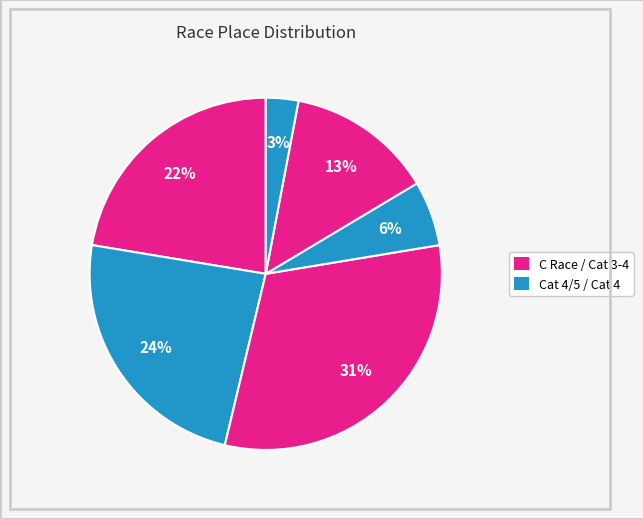

Count the number of slices in the pie.

6